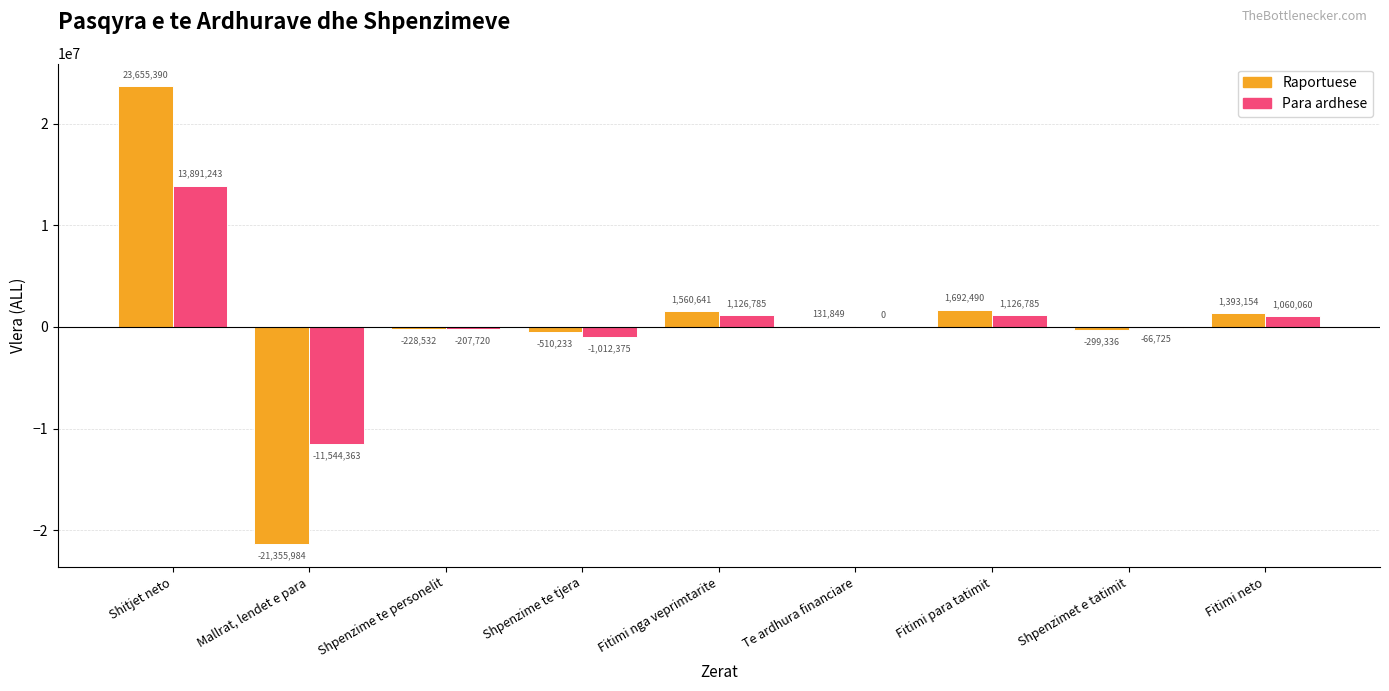

Reading right to left, extract all data points from this chart.

Raportuese: Fitimi neto=1393154	Shpenzimet e tatimit=-299336	Fitimi para tatimit=1692490	Te ardhura financiare=131849	Fitimi nga veprimtarite=1560641	Shpenzime te tjera=-510233	Shpenzime te personelit=-228532	Mallrat, lendet e para=-21355984	Shitjet neto=23655390
Para ardhese: Fitimi neto=1060060	Shpenzimet e tatimit=-66725	Fitimi para tatimit=1126785	Te ardhura financiare=0	Fitimi nga veprimtarite=1126785	Shpenzime te tjera=-1012375	Shpenzime te personelit=-207720	Mallrat, lendet e para=-11544363	Shitjet neto=13891243